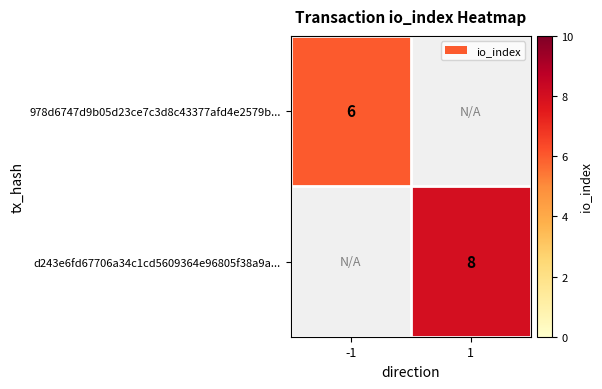

Is it true that d243e6fd67706a34c1cd5609364e96805f38a9a... equals 8 at 1?

True